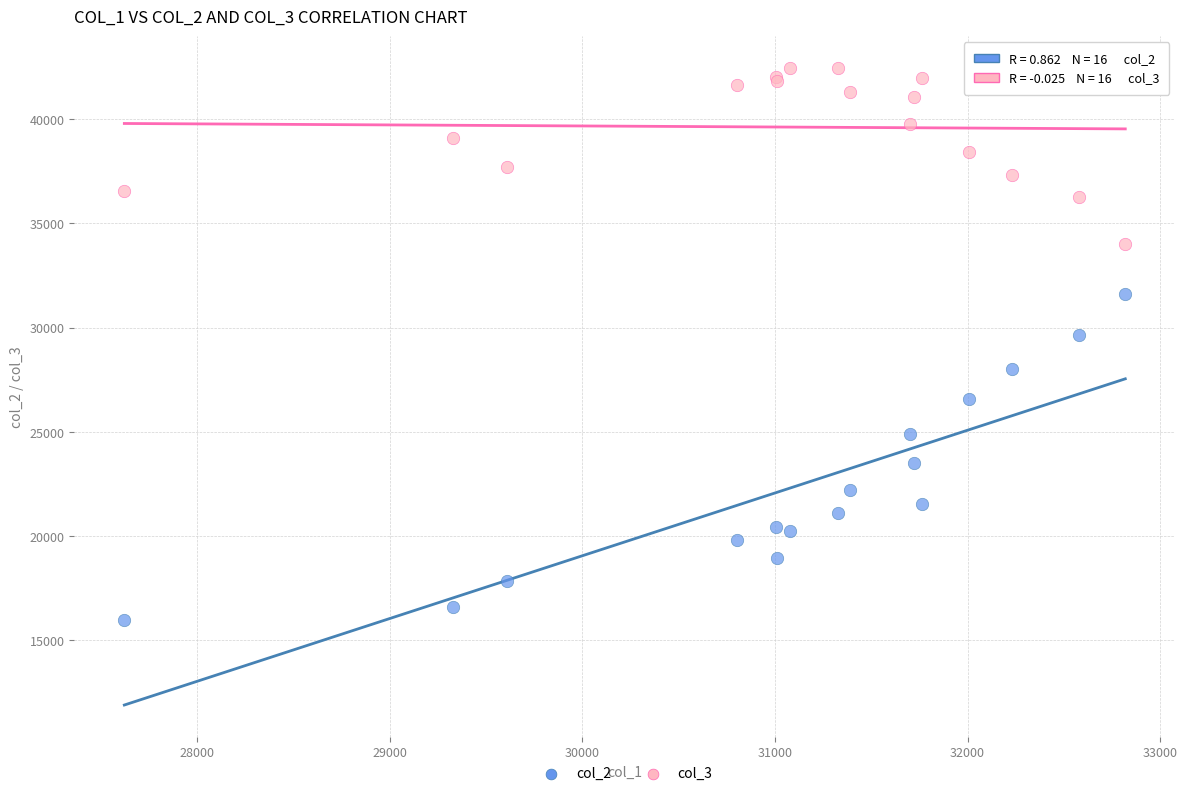

What are all the series names shown in the legend?

col_2, col_3